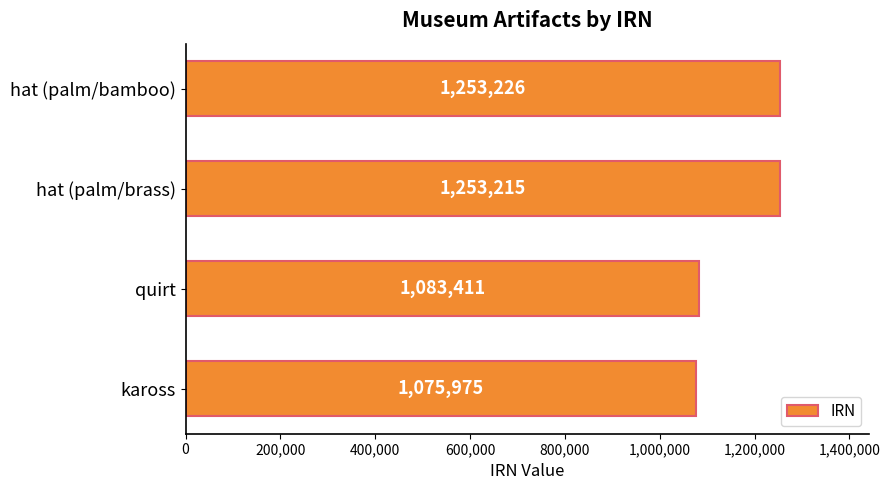

The chart shows a value of 1075975 at kaross. True or false?

True